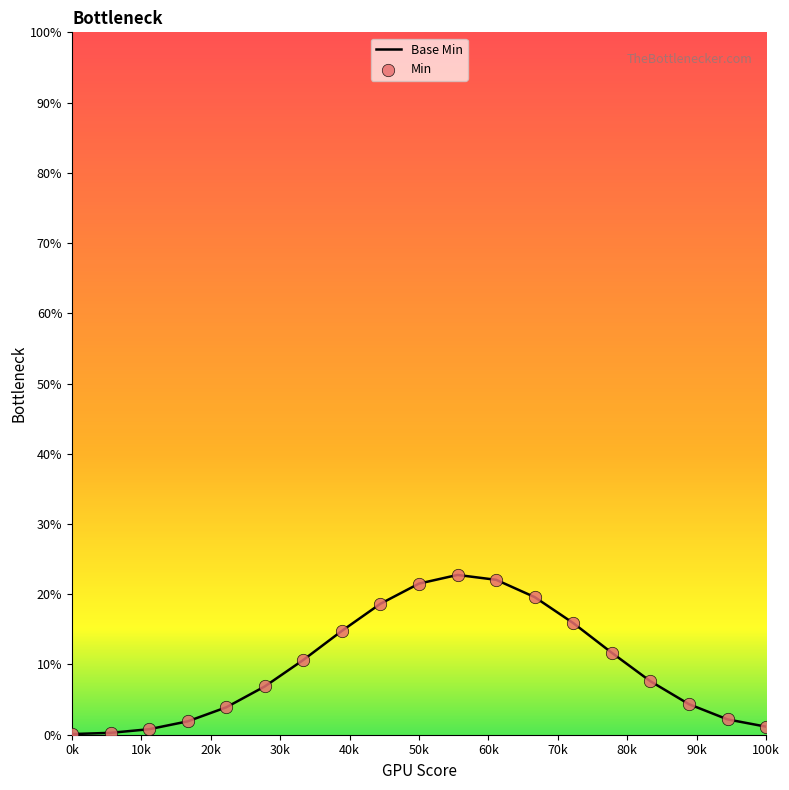

What is the greatest value displayed?

22.8